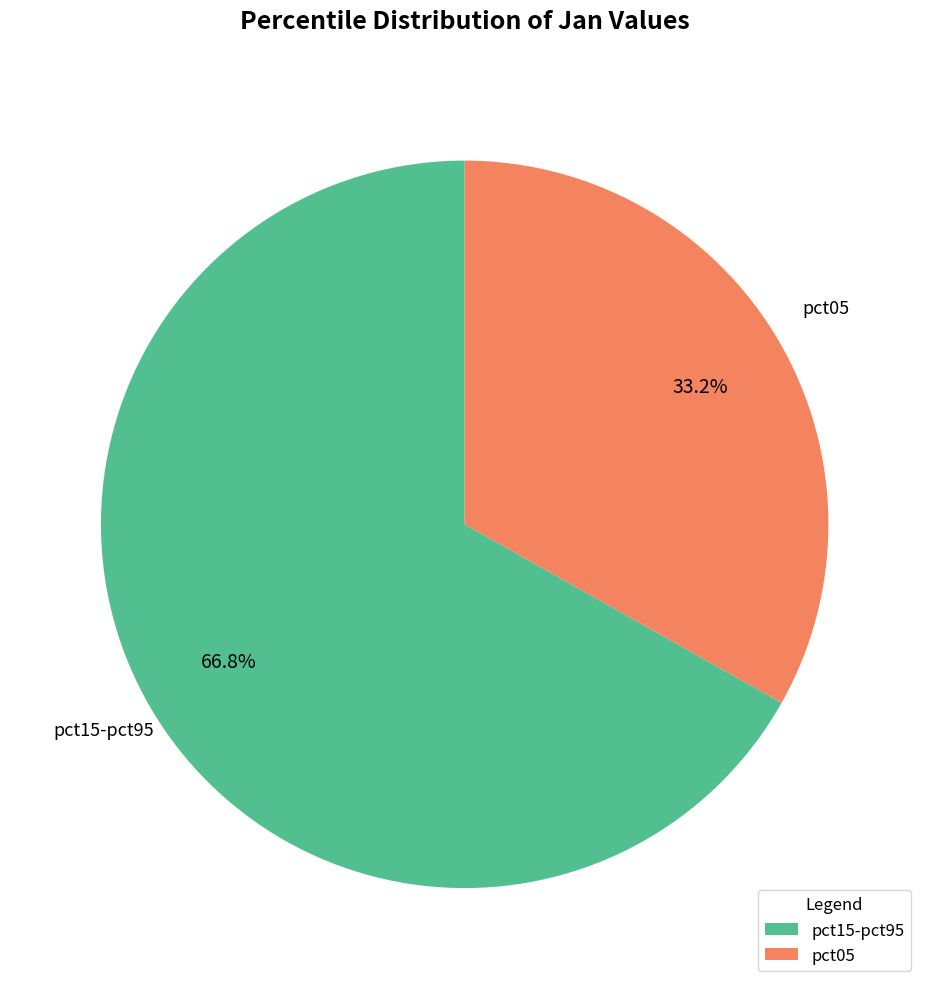

Is there a majority slice in this chart?

Yes